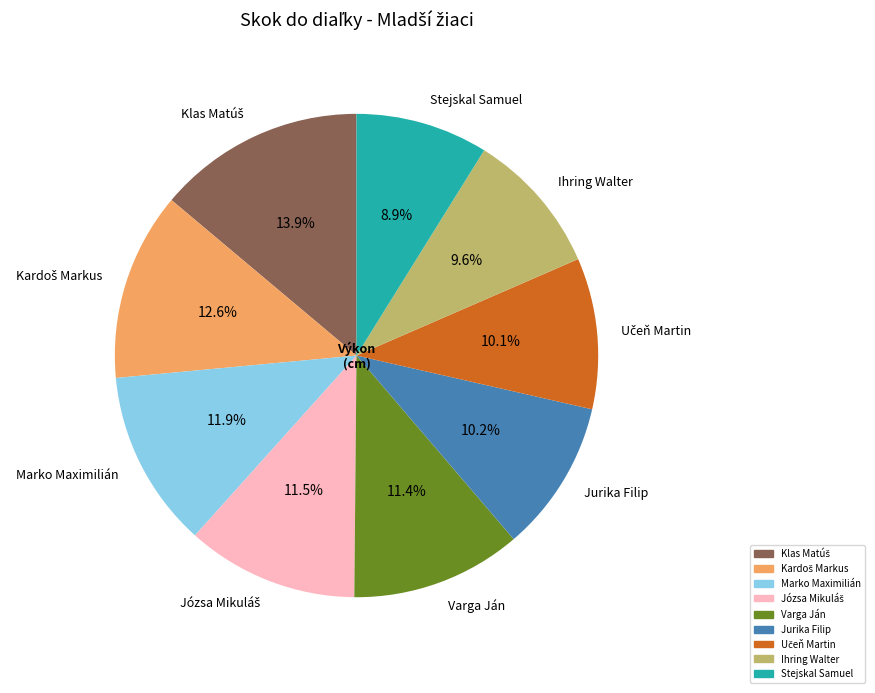

Which category has the smallest portion of the pie?

Stejskal Samuel